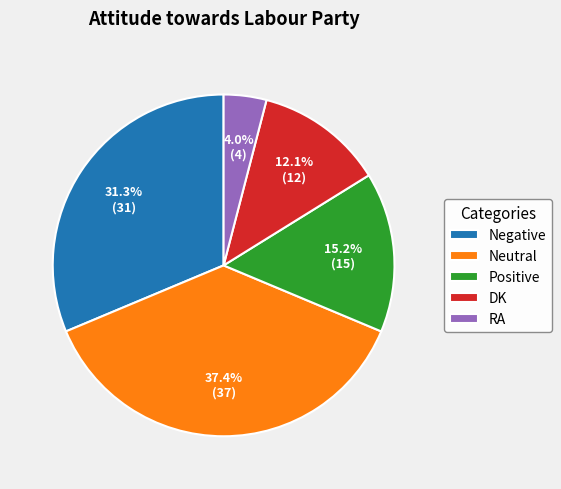

Count the number of slices in the pie.

5